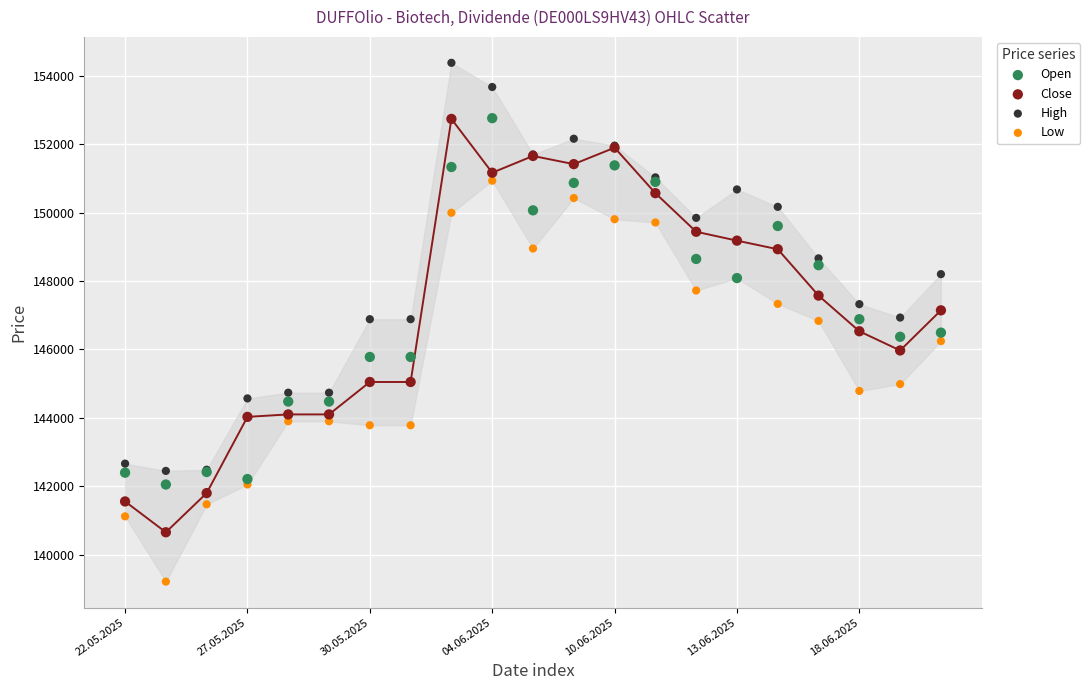

Which series reaches the maximum Y coordinate?

High